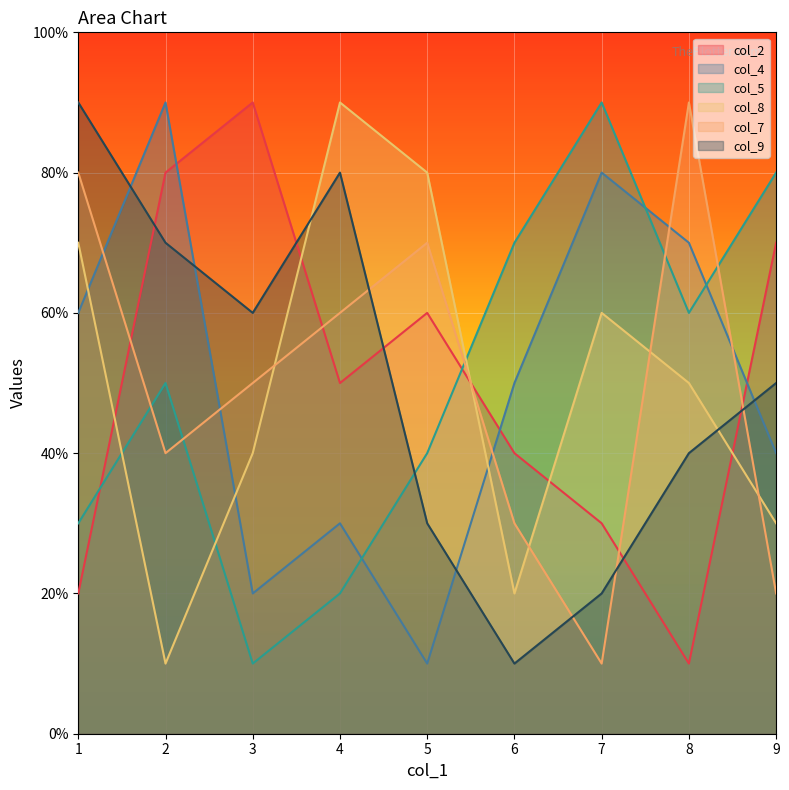

What is the label of the 8th point from the left?

8